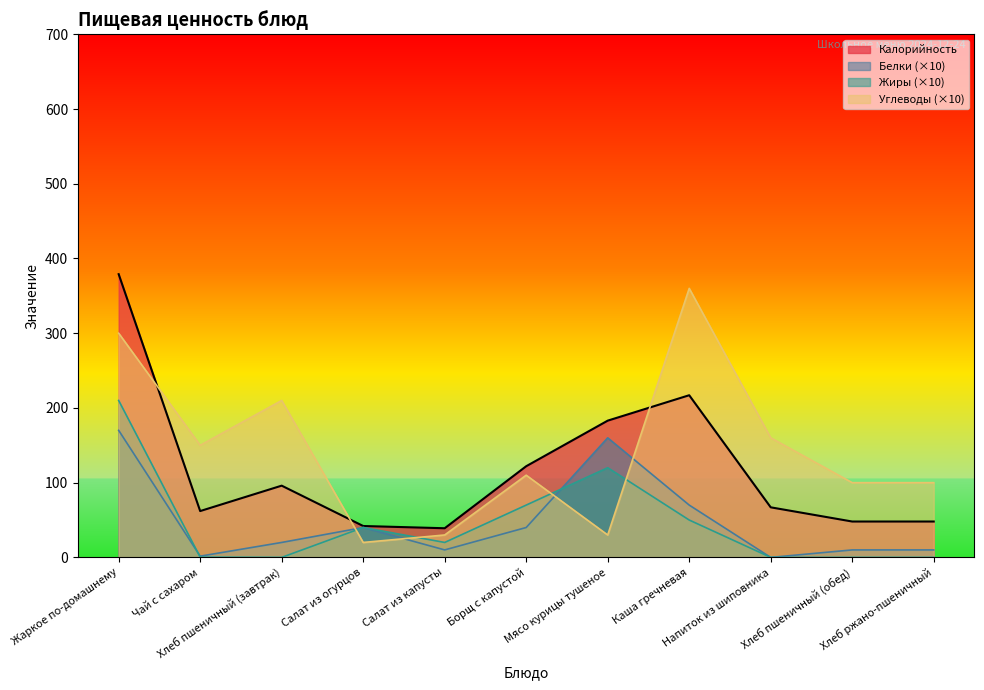

Reading left to right, extract all data points from this chart.

Калорийность: Жаркое по-домашнему=379.0	Чай с сахаром=62.0	Хлеб пшеничный (завтрак)=96.0	Салат из огурцов=42.0	Салат из капусты=39.0	Борщ с капустой=122.0	Мясо курицы тушеное=183.0	Каша гречневая=217.0	Напиток из шиповника=67.0	Хлеб пшеничный (обед)=48.0	Хлеб ржано-пшеничный=48.0
Белки: Жаркое по-домашнему=170.0	Чай с сахаром=1.7	Хлеб пшеничный (завтрак)=20.0	Салат из огурцов=40.0	Салат из капусты=10.0	Борщ с капустой=40.0	Мясо курицы тушеное=160.0	Каша гречневая=70.0	Напиток из шиповника=0.0	Хлеб пшеничный (обед)=10.0	Хлеб ржано-пшеничный=10.0
Жиры: Жаркое по-домашнему=210.0	Чай с сахаром=0.4	Хлеб пшеничный (завтрак)=0.0	Салат из огурцов=40.0	Салат из капусты=20.0	Борщ с капустой=70.0	Мясо курицы тушеное=120.0	Каша гречневая=50.0	Напиток из шиповника=0.0	Хлеб пшеничный (обед)=0.0	Хлеб ржано-пшеничный=0.0
Углеводы: Жаркое по-домашнему=300.0	Чай с сахаром=150.0	Хлеб пшеничный (завтрак)=210.0	Салат из огурцов=20.0	Салат из капусты=30.0	Борщ с капустой=110.0	Мясо курицы тушеное=30.0	Каша гречневая=360.0	Напиток из шиповника=160.0	Хлеб пшеничный (обед)=100.0	Хлеб ржано-пшеничный=100.0